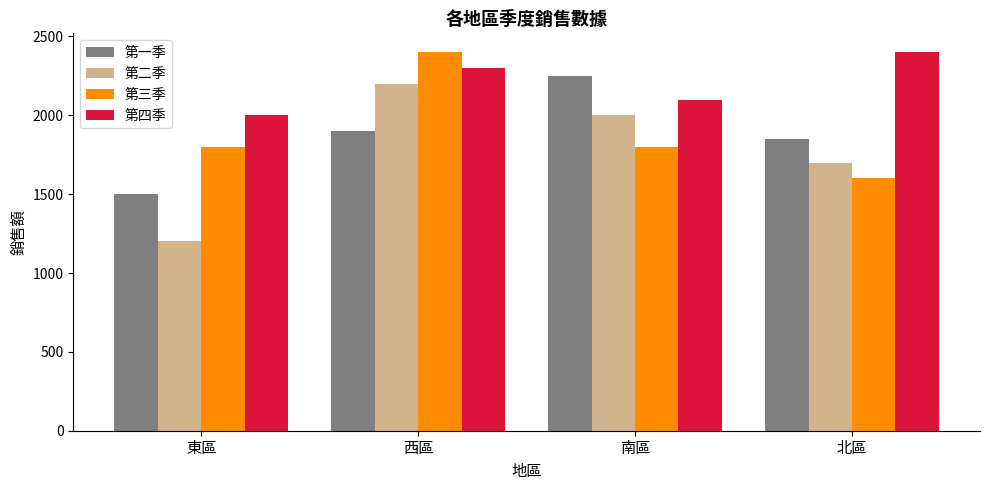

What is the minimum value for 第二季?

1200